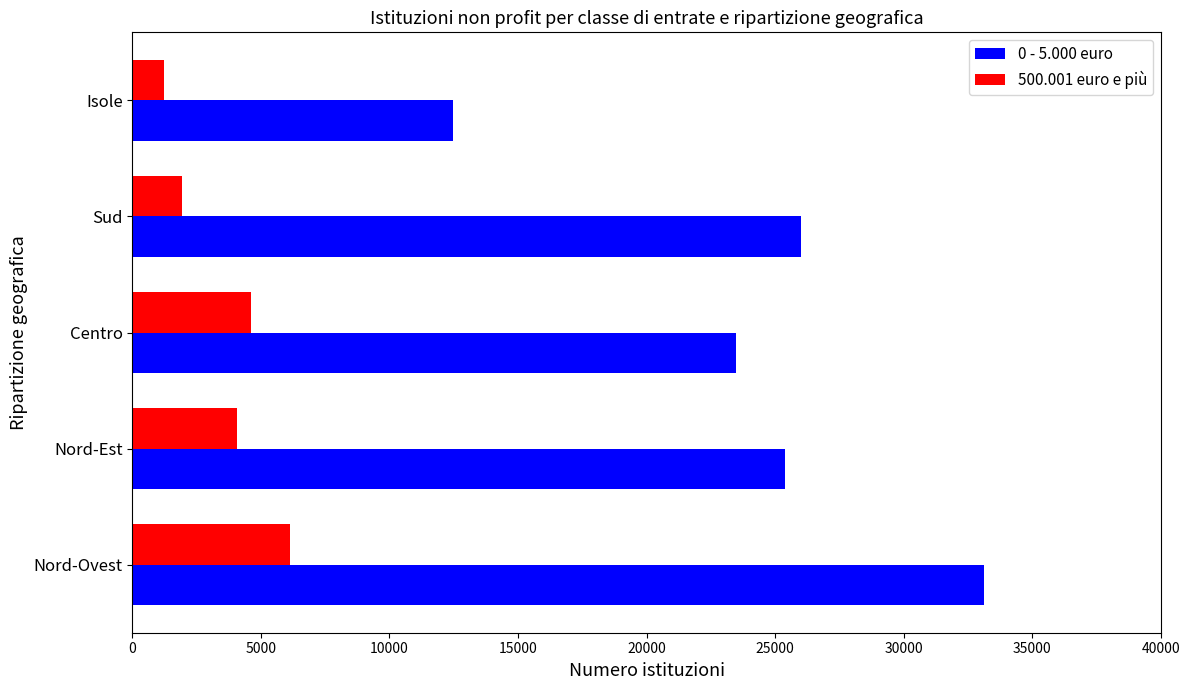

Which series has the widest spread of values?

0 - 5.000 euro